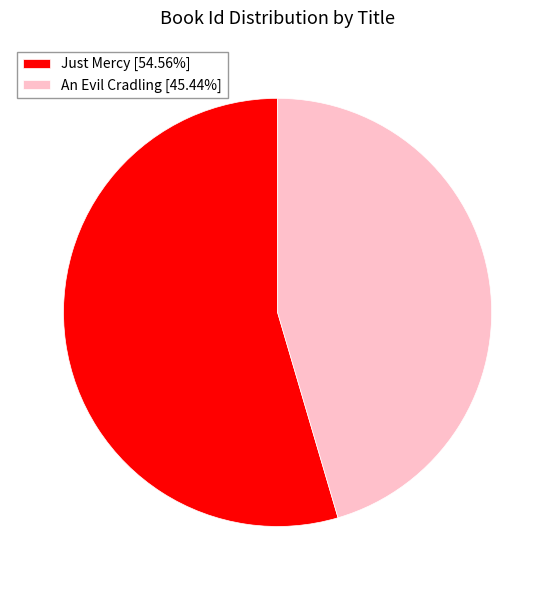

Which slice is the largest?

Just Mercy